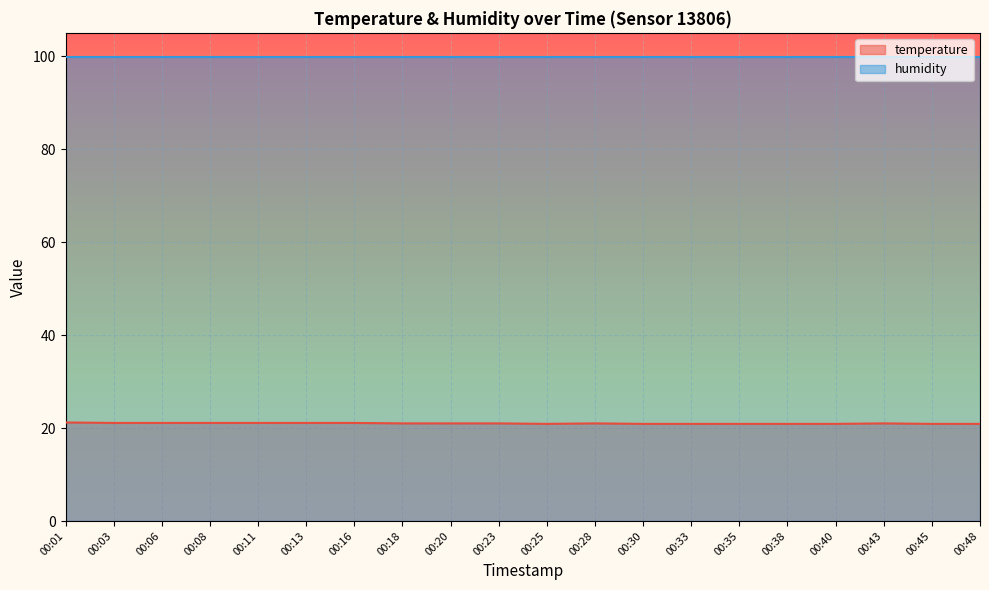

Does the chart display data point markers on the line(s)?

No